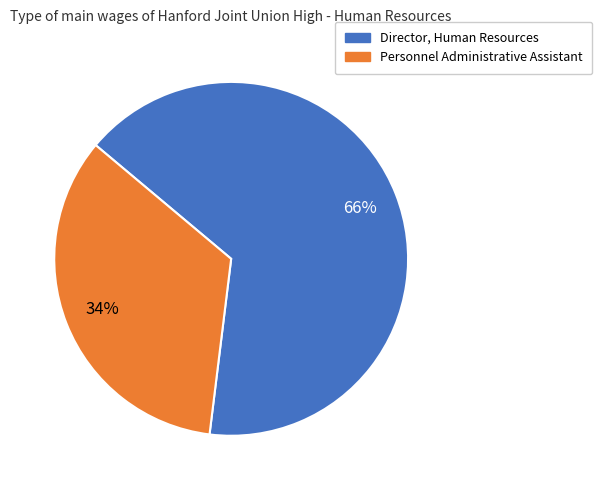

Is it true that Director, Human Resources is 76% of the pie?

False